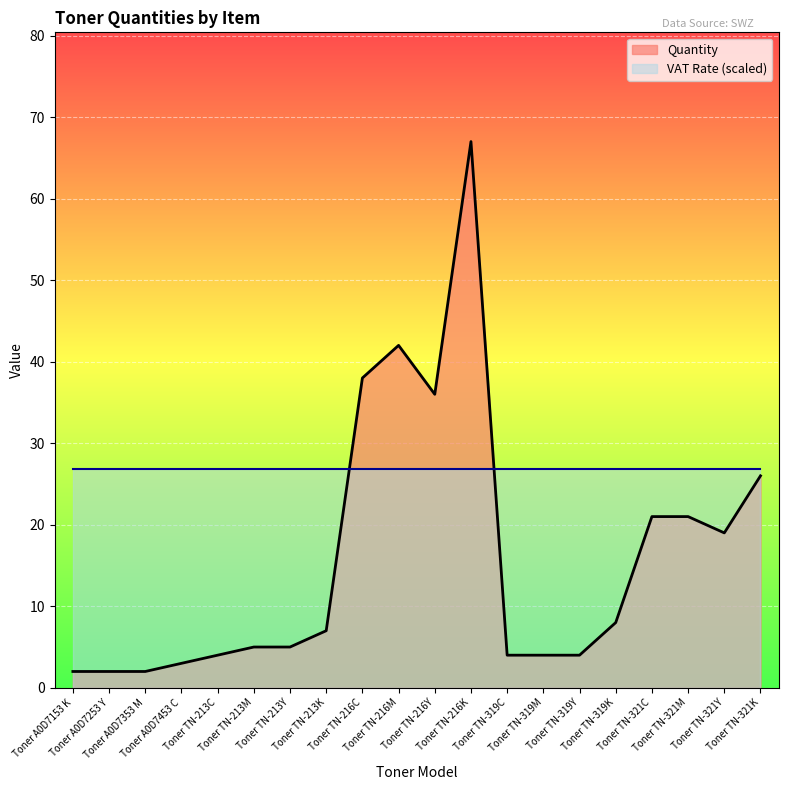

What is the maximum value shown in the chart?

67.0